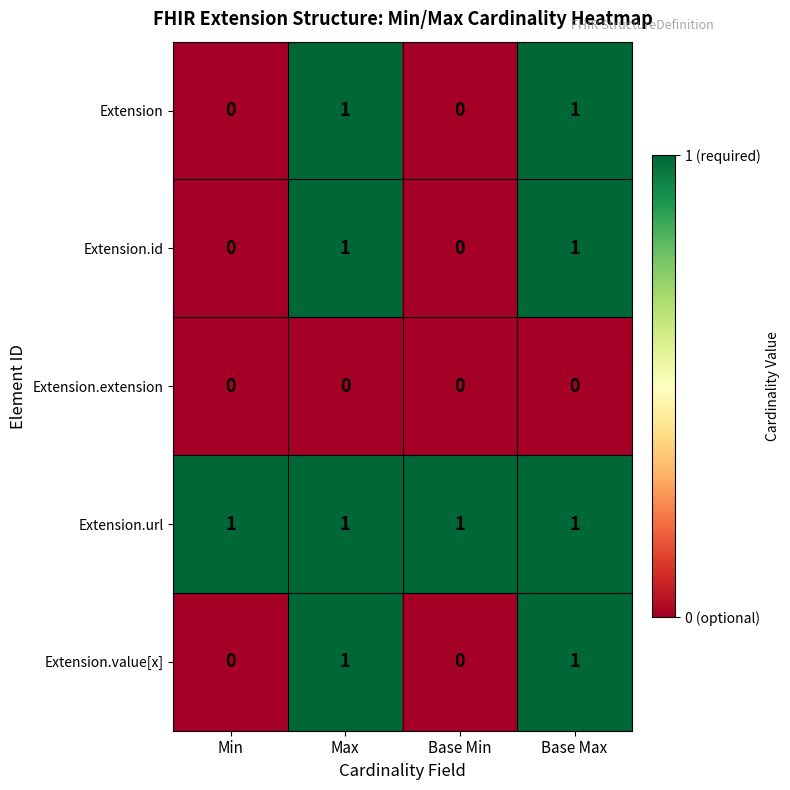

The value of Extension.extension at Base Min is 0. True or false?

True